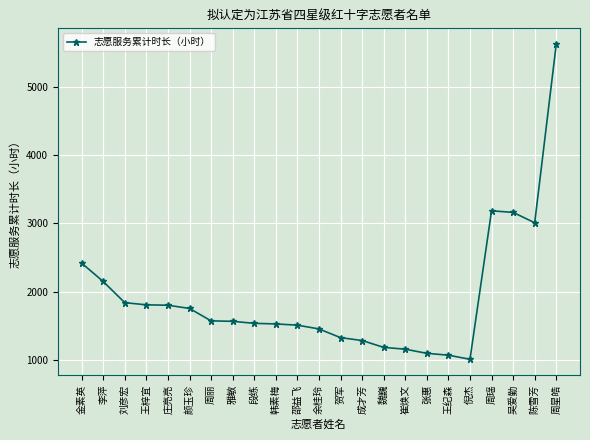

Is it true that the value at 雅敏 is 1568.8?

True